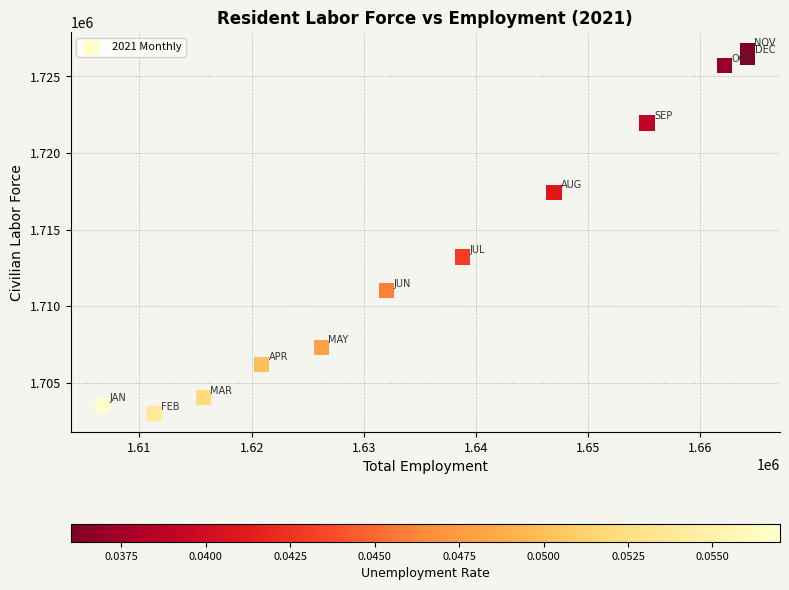

What Y value in the scatter plot is closest to 1714846?

1713217